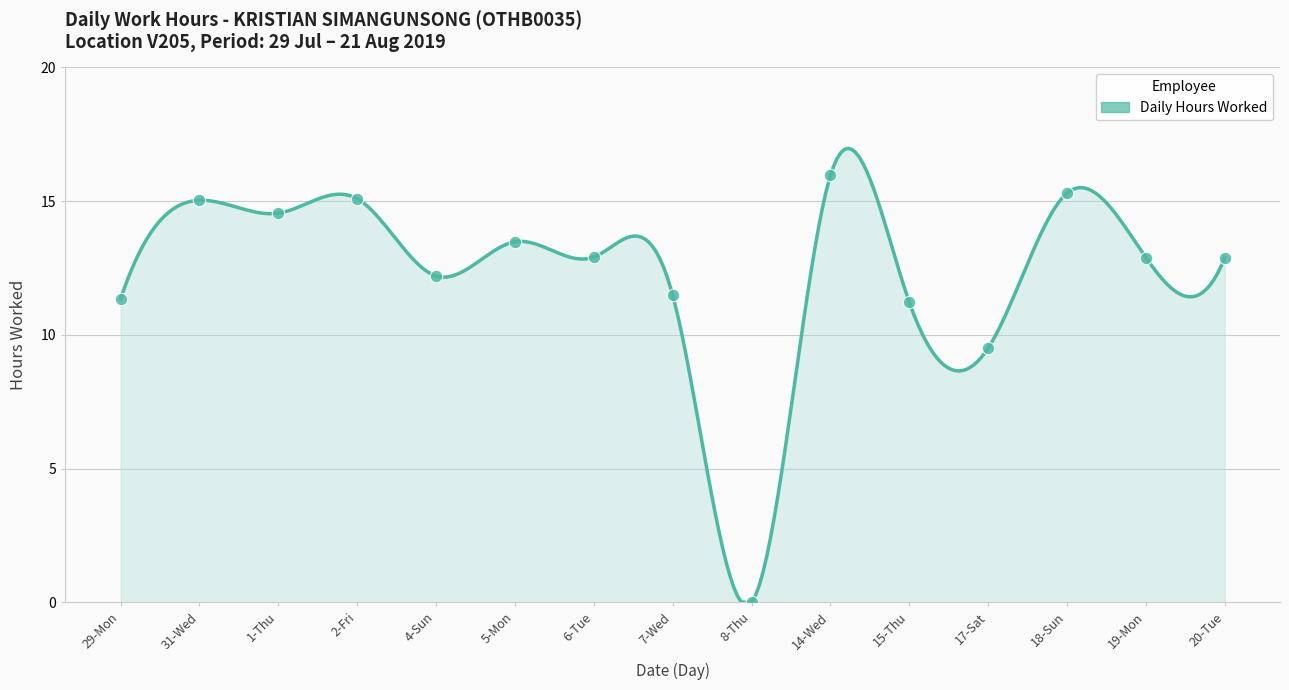

Approximately how many times larger is the value at 1-Thu compared to 7-Wed?

1.3